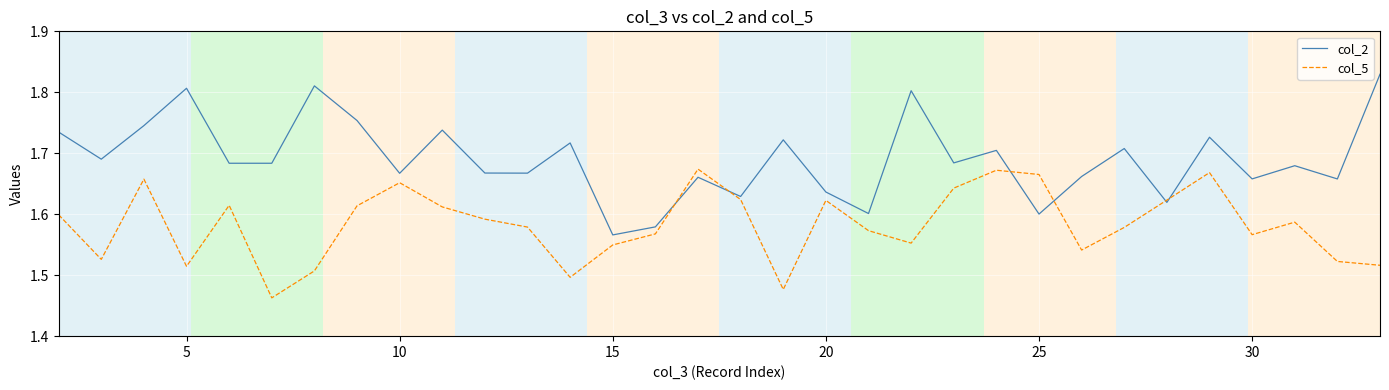

What is the difference between the second highest and minimum values in the col_2 series?

0.2